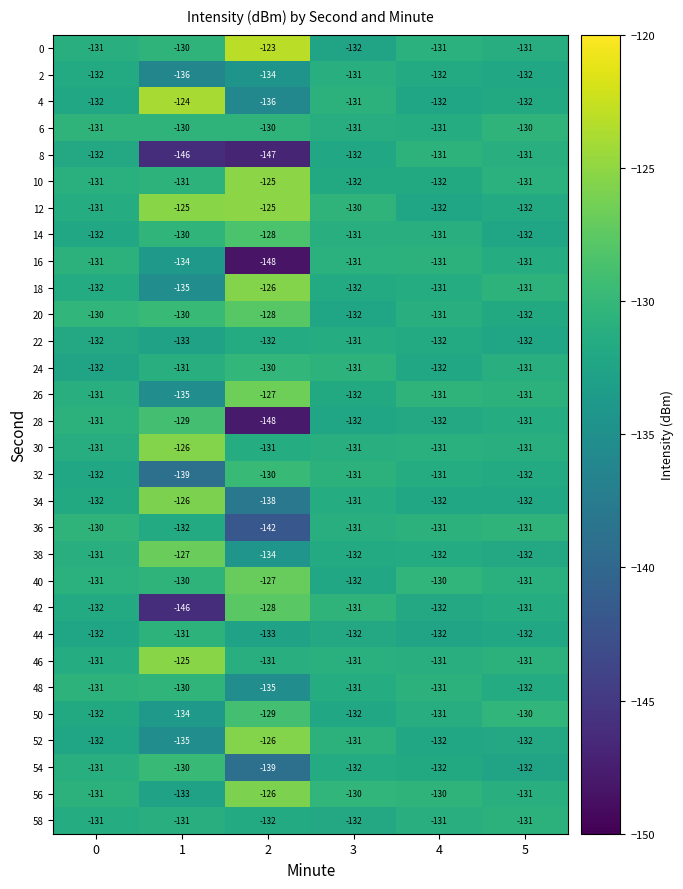

What is the sum of all 12 values?

-775